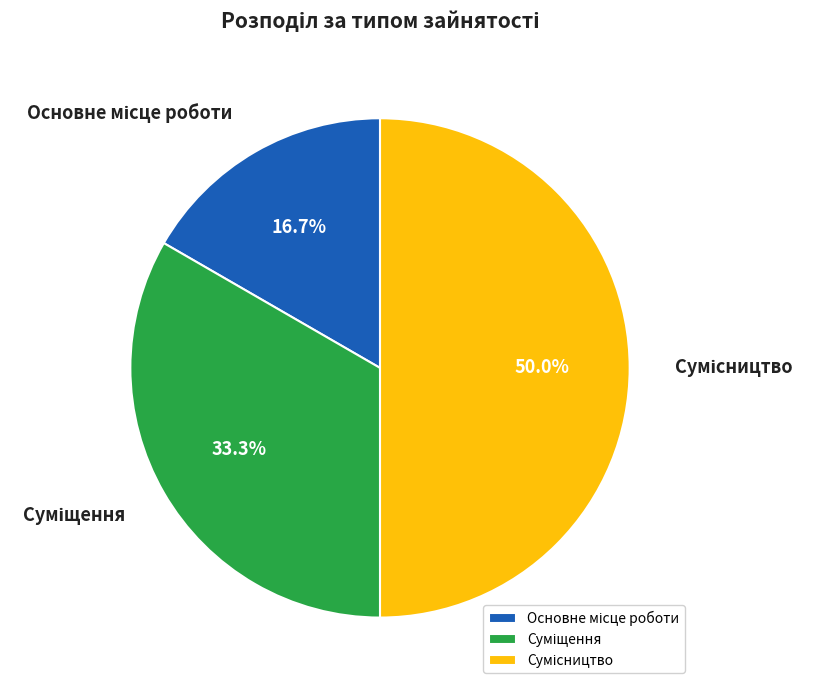

How many slices are in this pie chart?

3